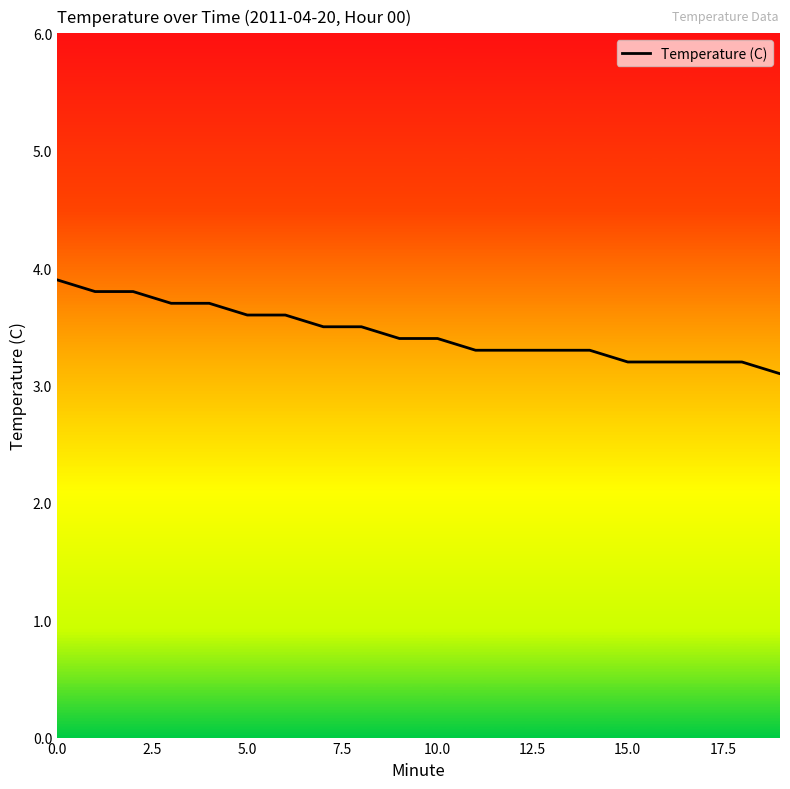

What is the difference between the maximum and minimum values?

0.8